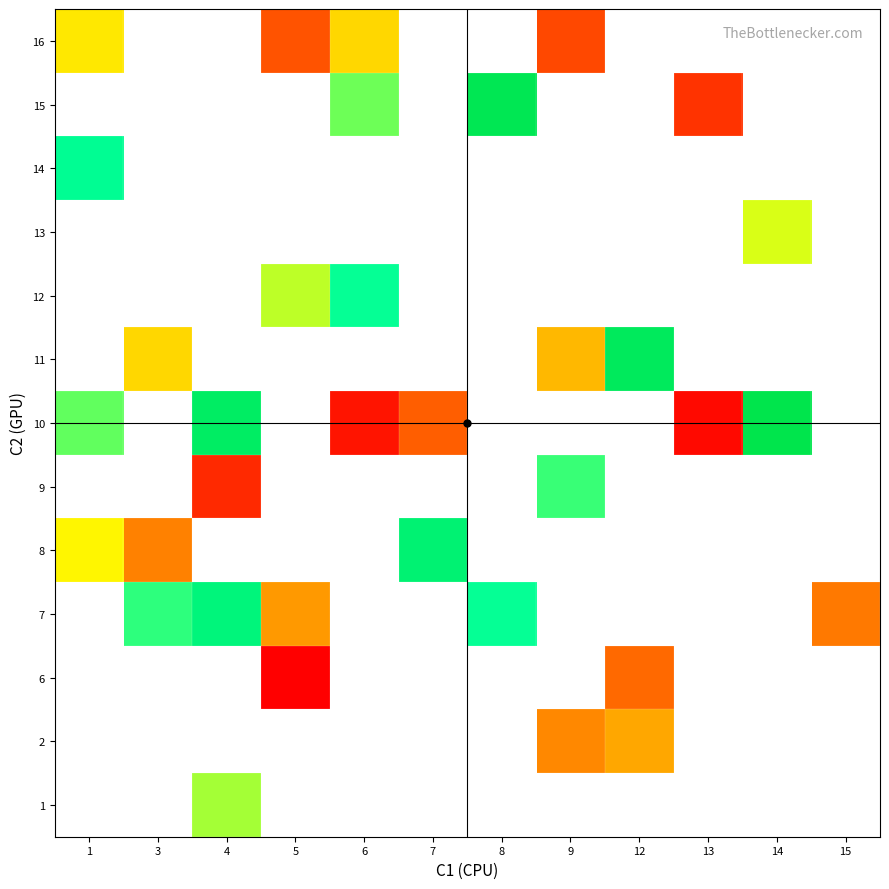

What is the spread (max minus min) of values at 5?

22.0